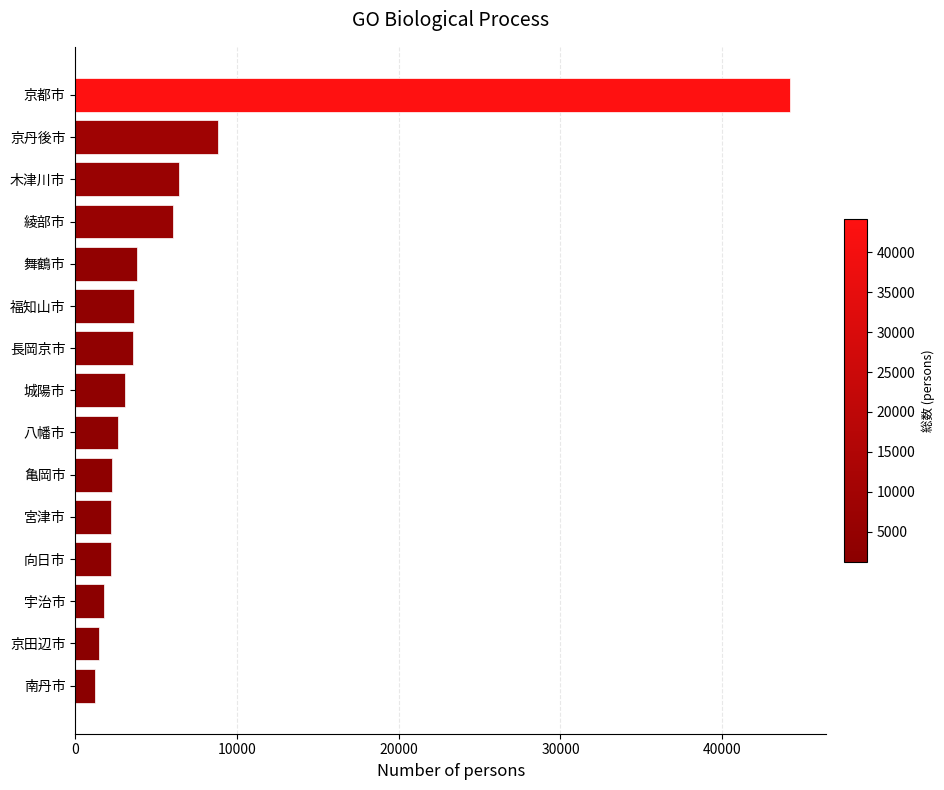

What is the value of the 9th bar from the top?

2665